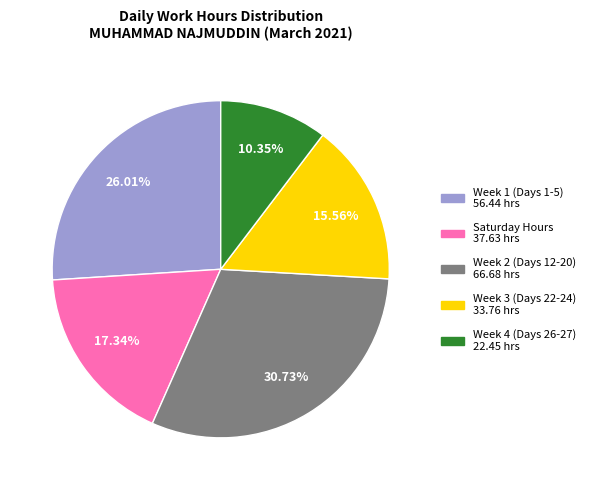

Is there a majority slice in this chart?

No